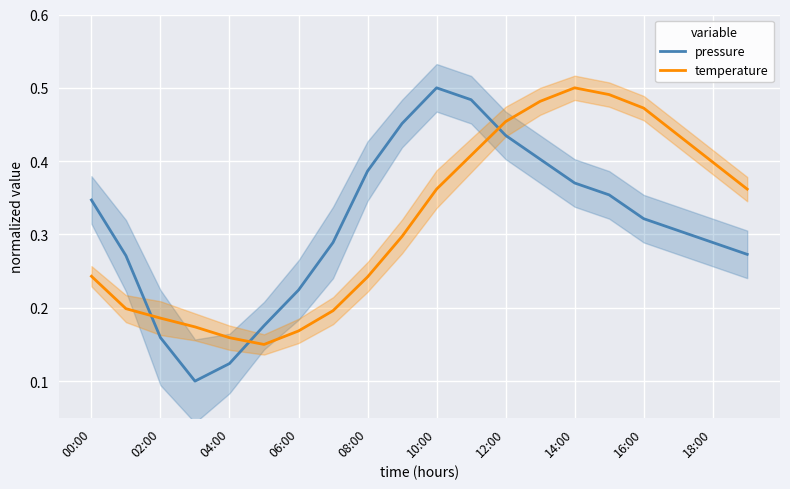

What is the maximum value shown in the chart?

0.5